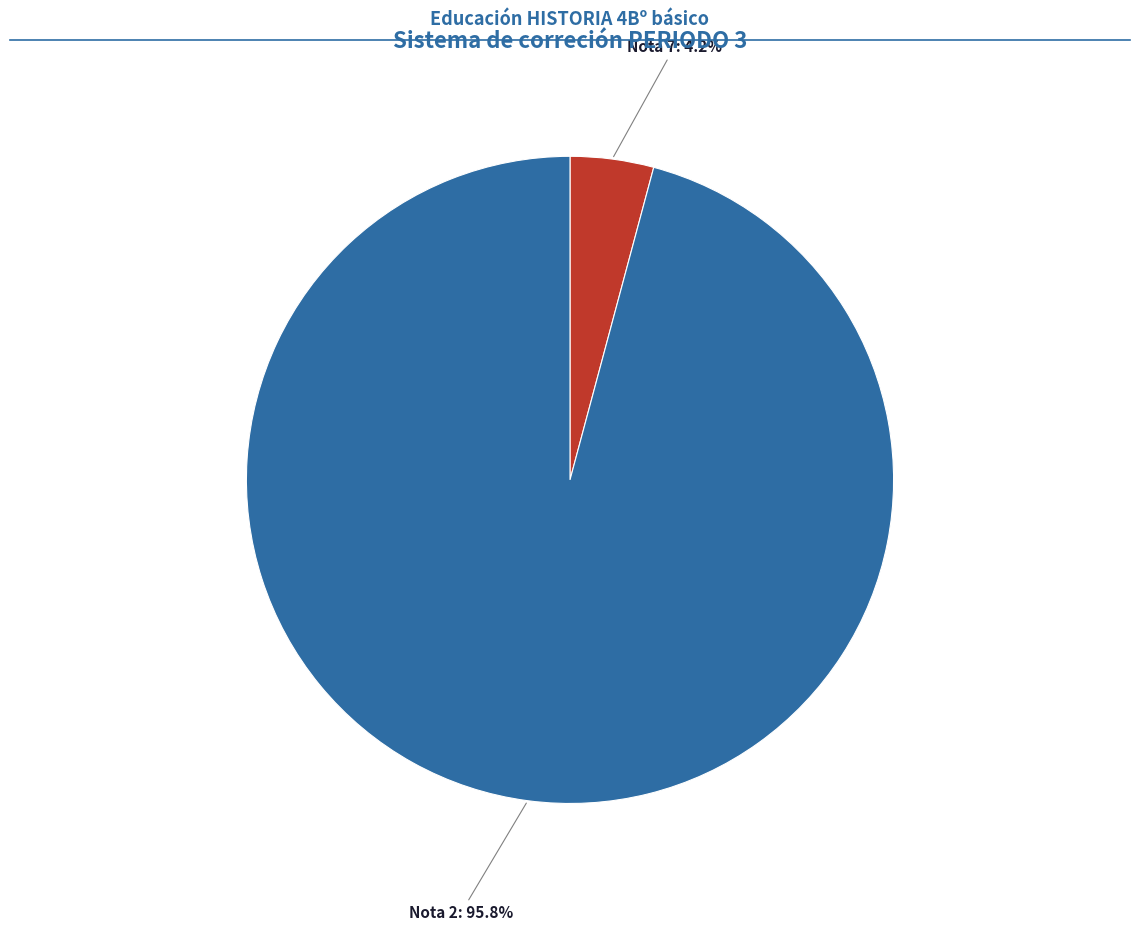

Is there a majority slice in this chart?

Yes